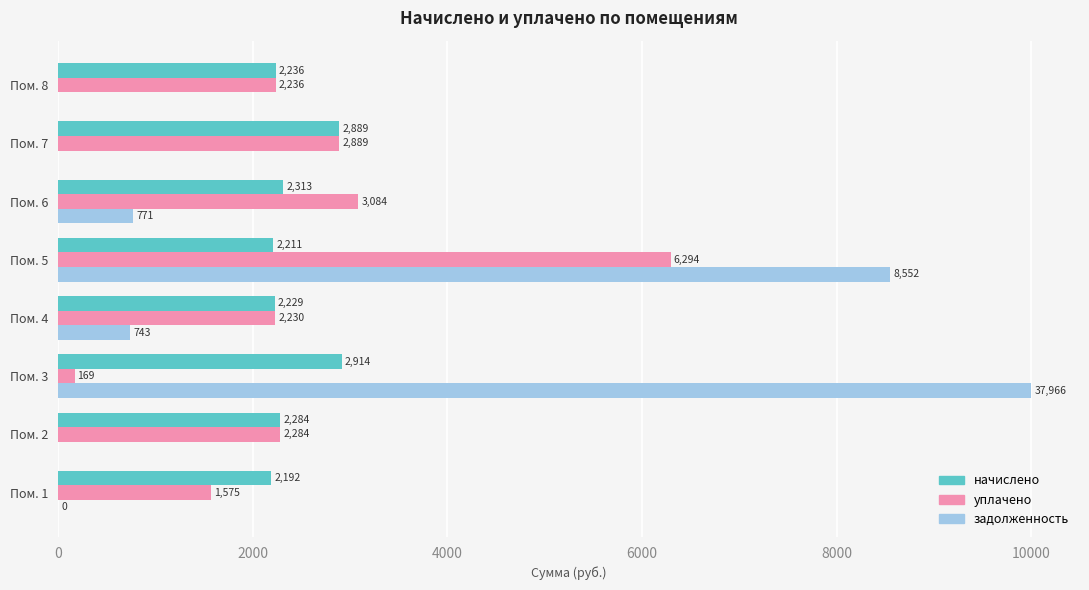

At which category does the chart reach its peak across all series?

Пом. 3